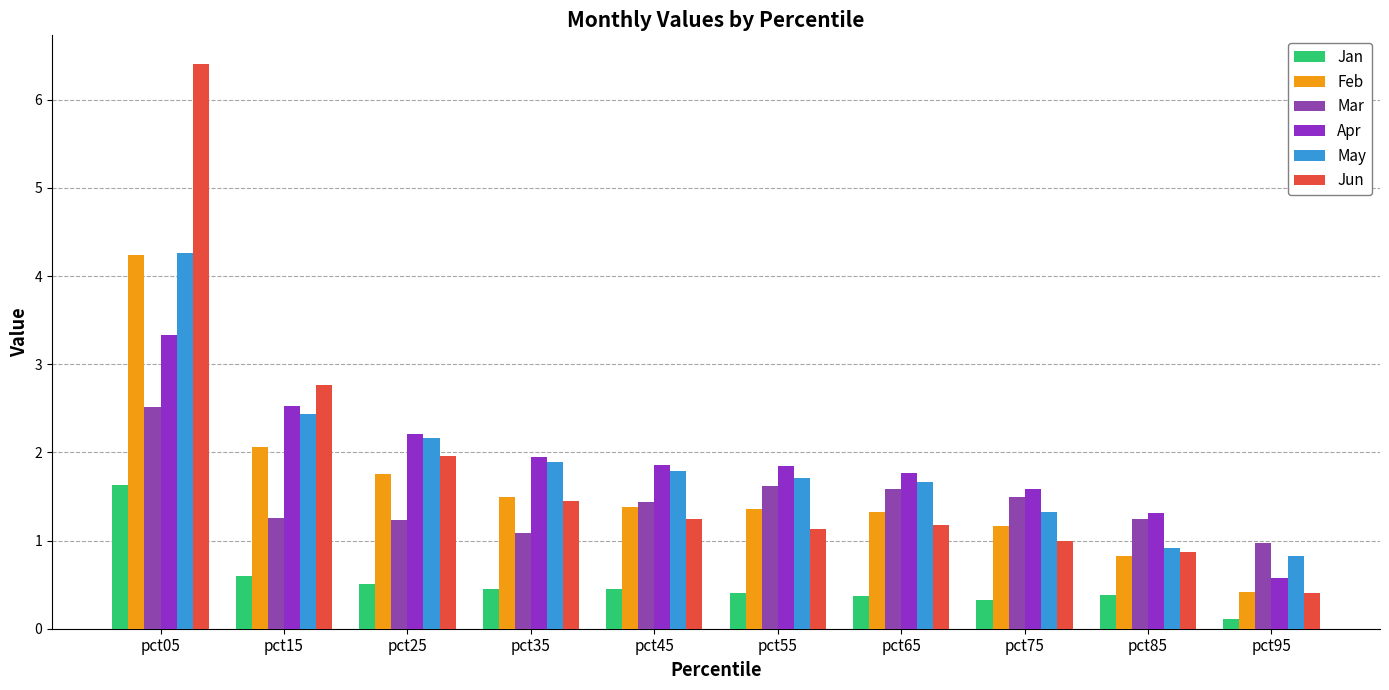

How many groups of bars are there?

10